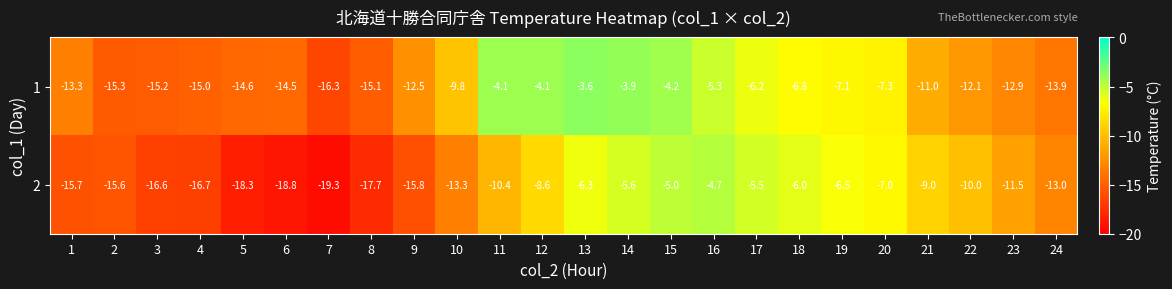

What is the total value across all series at 17?

-11.7